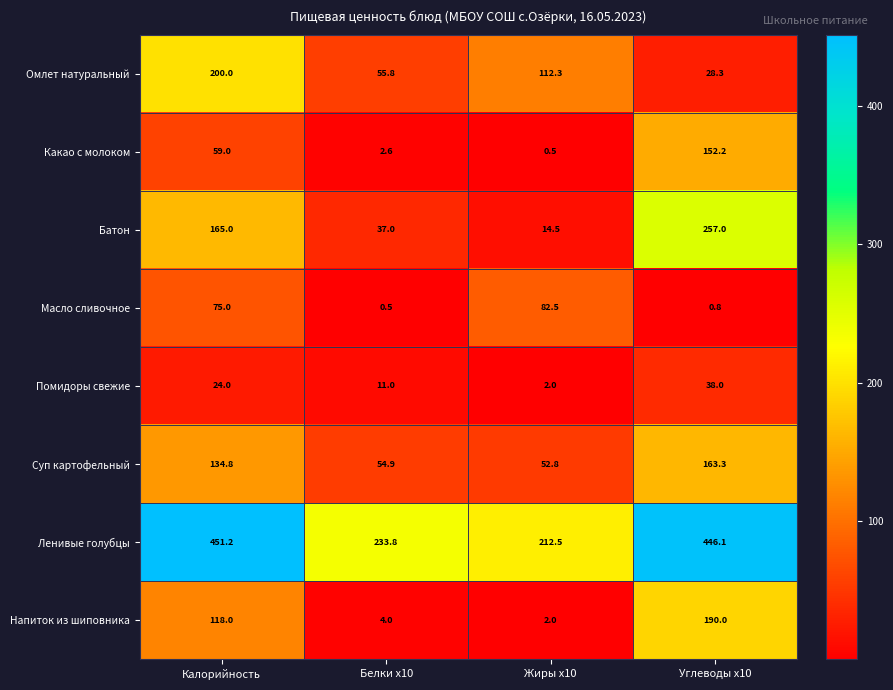

Rank the series at Углеводы x10 from lowest to highest value.

Масло сливочное, Омлет натуральный, Помидоры свежие, Какао с молоком, Суп картофельный, Напиток из шиповника, Батон, Ленивые голубцы